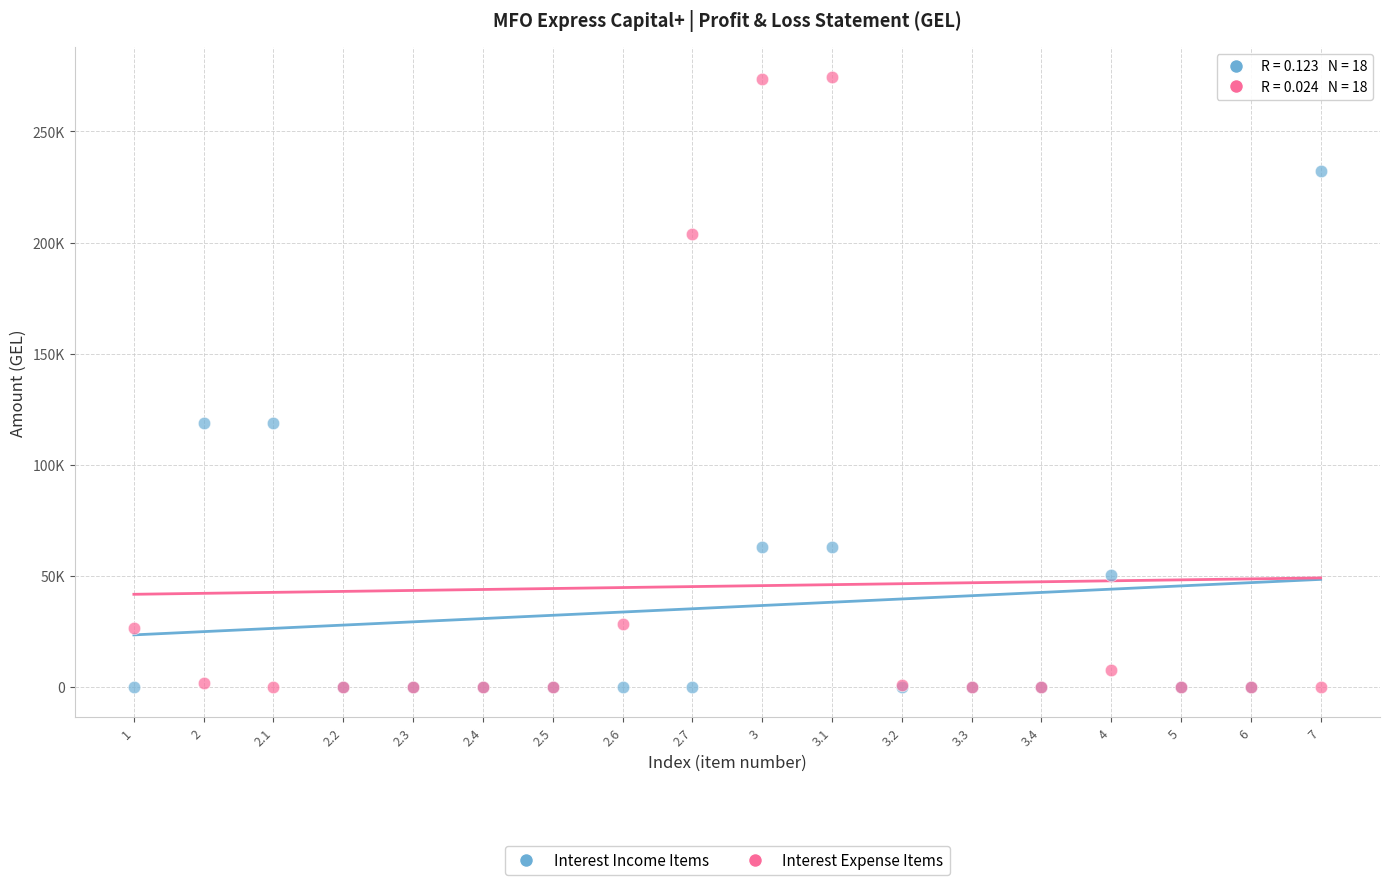

What are all the series names shown in the legend?

Interest Income Items, Interest Expense Items